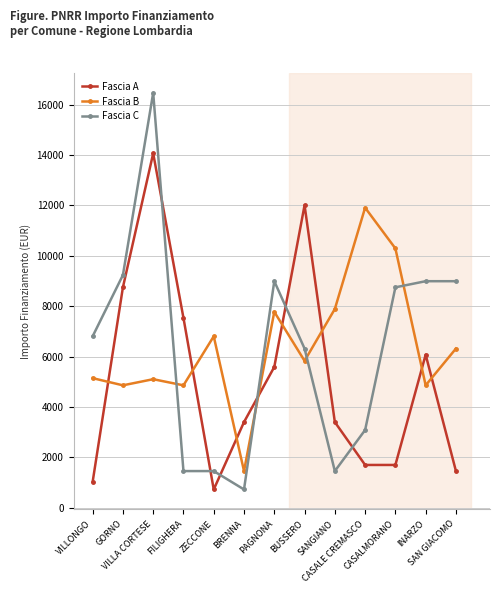

What is the value of the Fascia A point at the 1st from the left?

1029